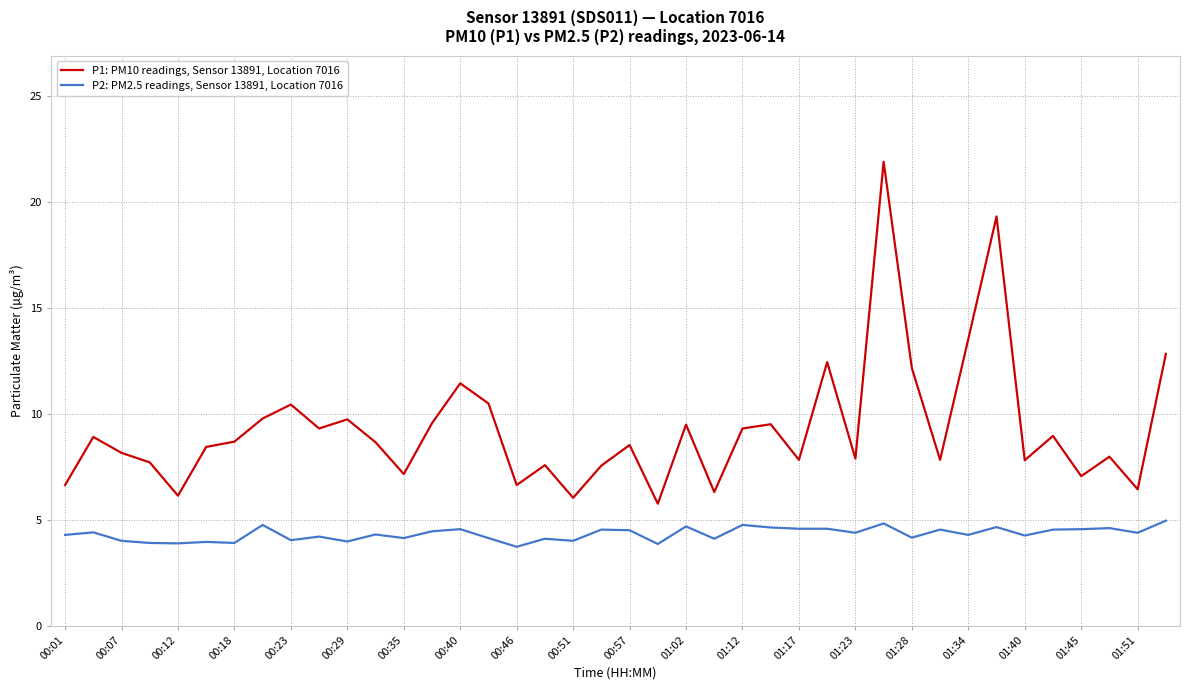

What is the maximum value for P2: PM2.5 readings, Sensor 13891, Location 7016?

5.0